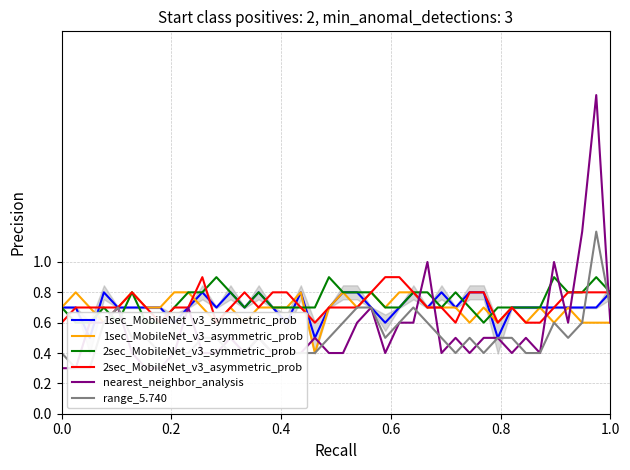

Does the chart have visible grid lines?

Yes